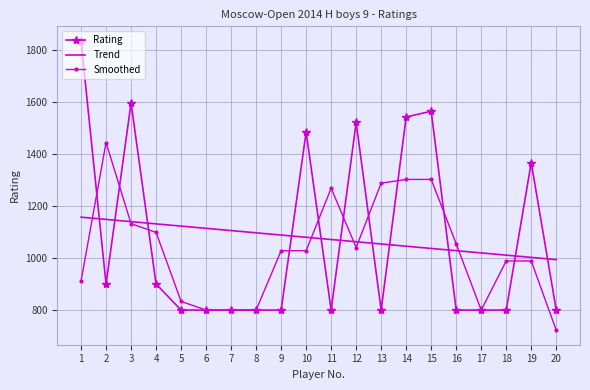

Where is Smoothed nearest to the value 1083?

4